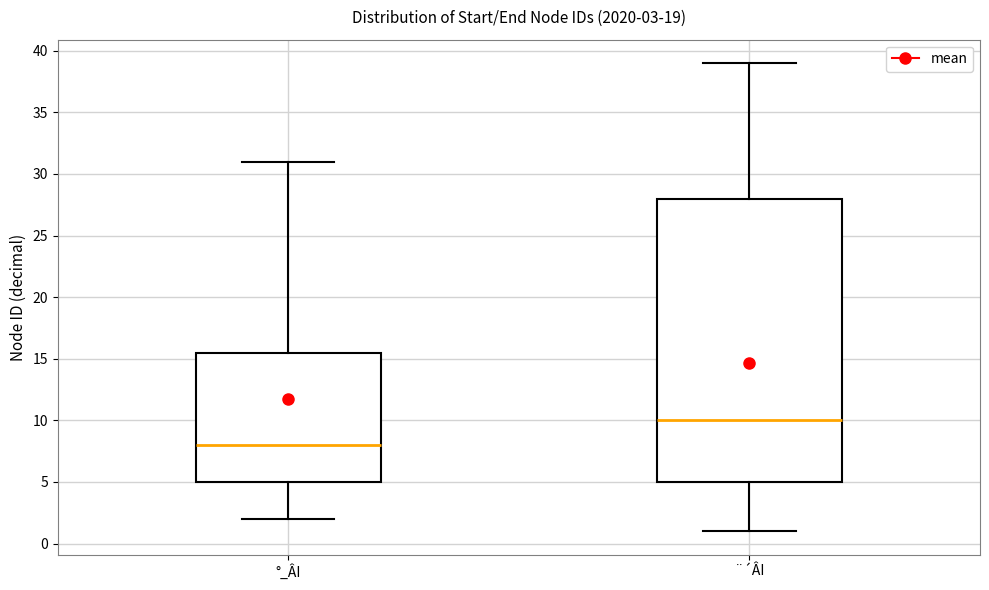

Which box's median line is the lowest?

°_ÂI